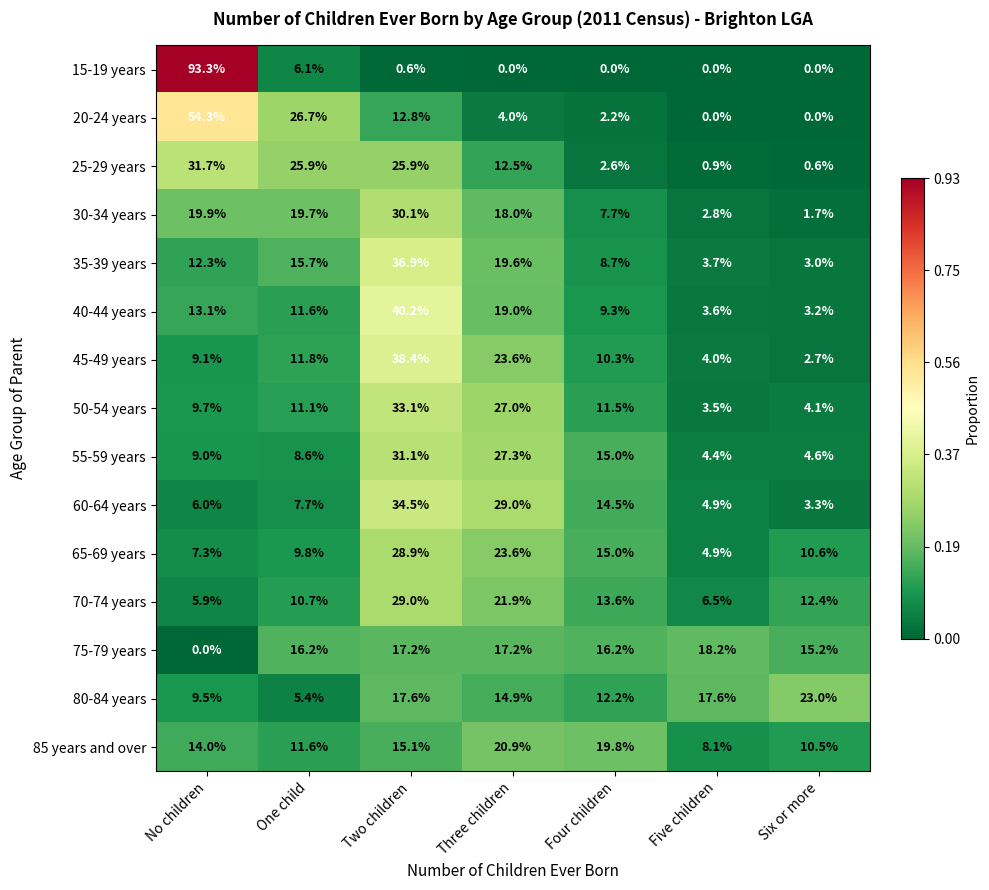

Which label corresponds to the largest value in the chart?

No children